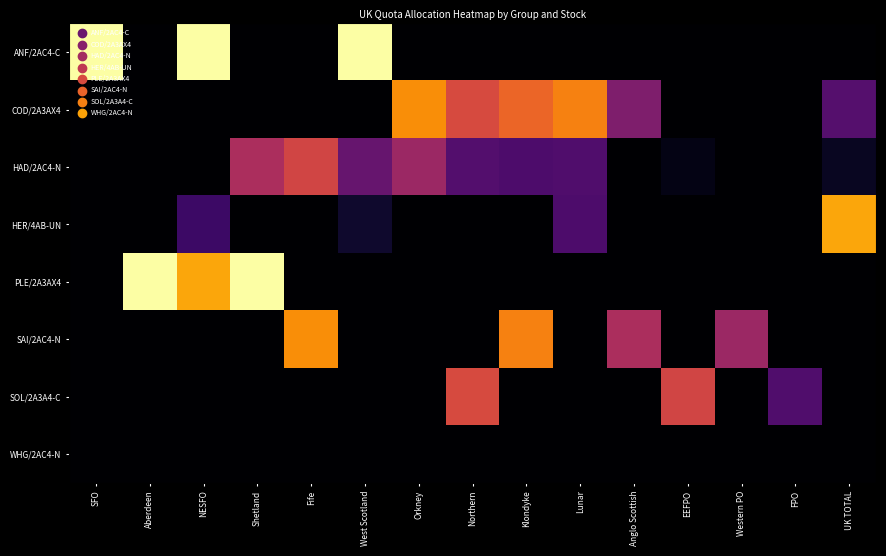

At how many categories does at least one series exceed 6?

6